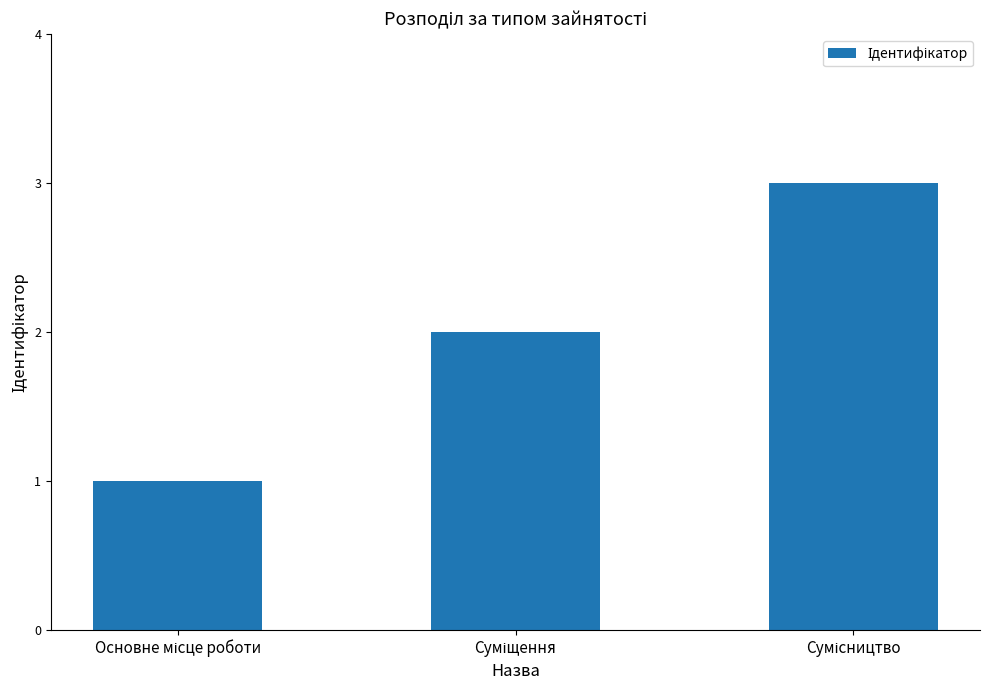

What is the greatest value displayed?

3